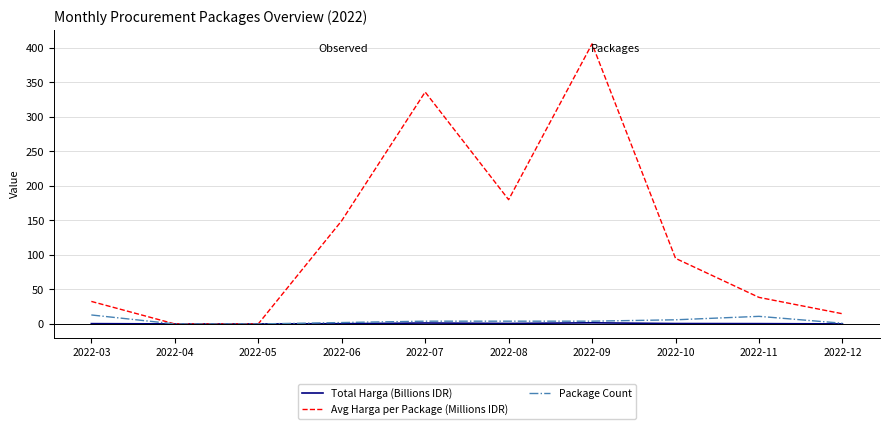

At how many categories does at least one series exceed 91?

5